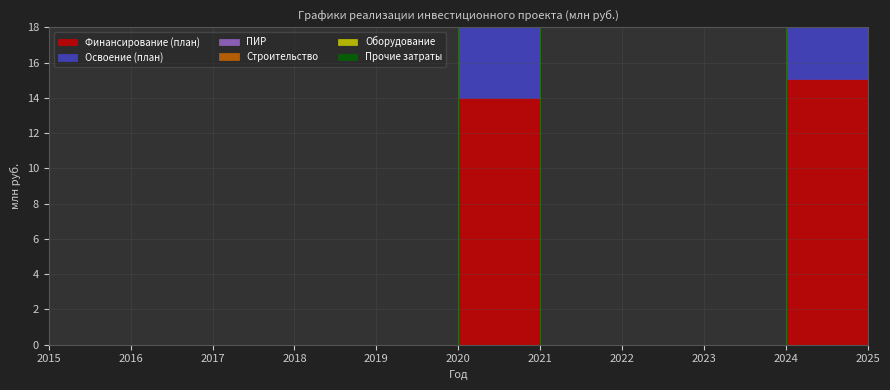

Between 2017 and 2019, which series saw the biggest shift?

Финансирование (план)